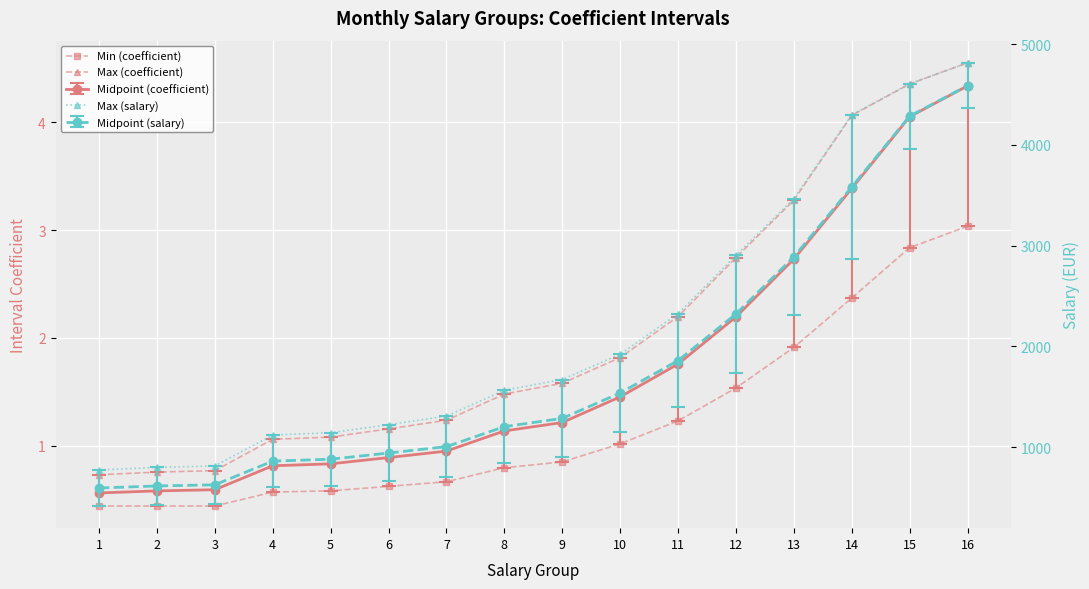

At which label is Min (coefficient) closest to 1?

10